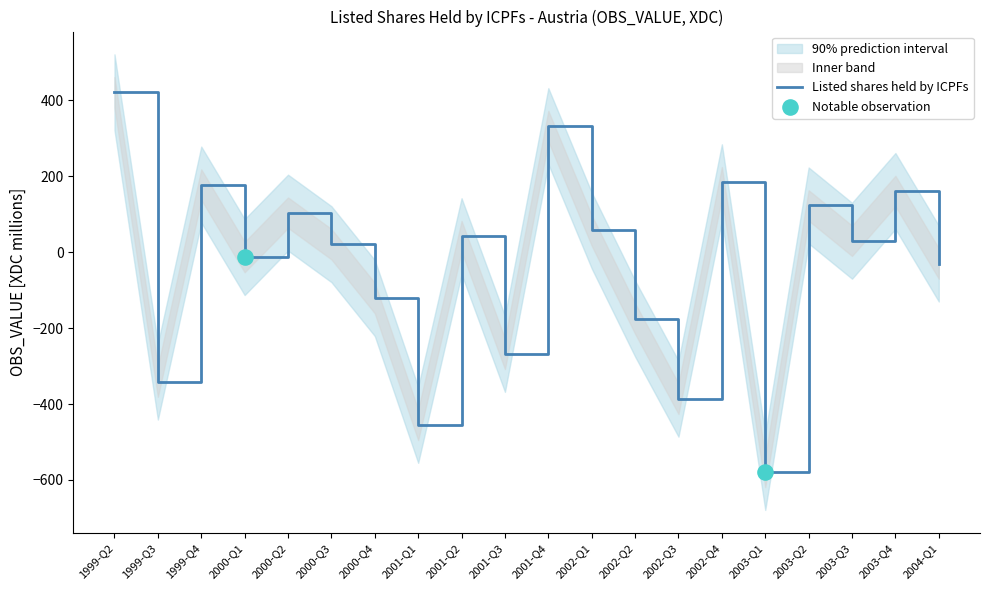

What is the change in value from 2000-Q4 to 2002-Q4?

+305